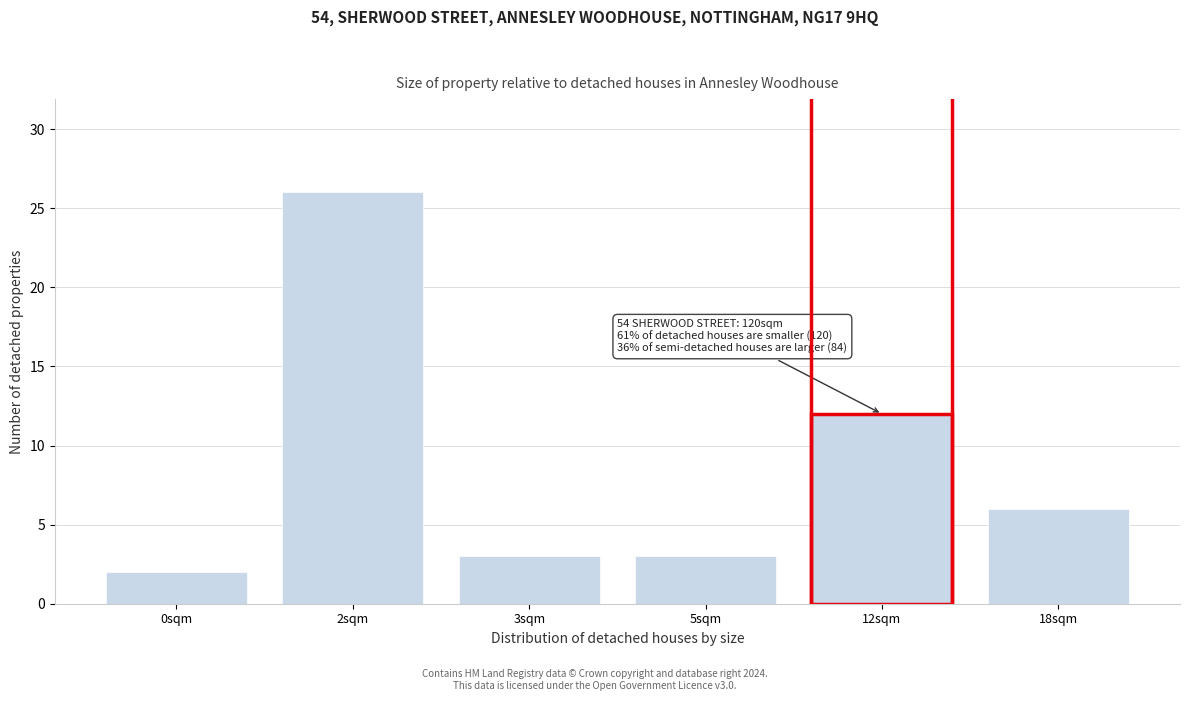

Reading left to right, extract all data points from this chart.

0sqm=2	2sqm=26	3sqm=3	5sqm=3	12sqm=12	18sqm=6